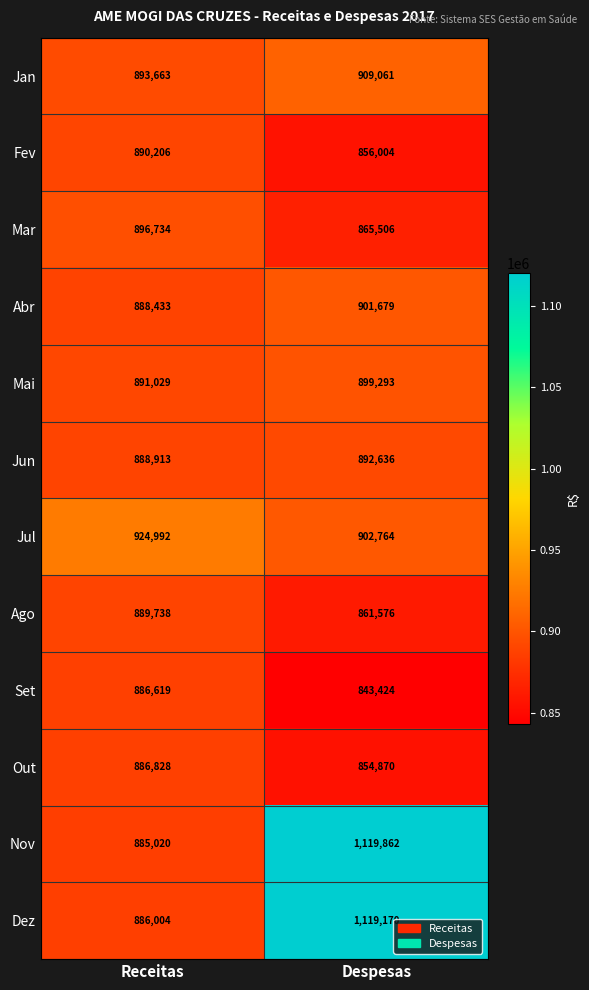

What is the total value across all series at Despesas?

11025845